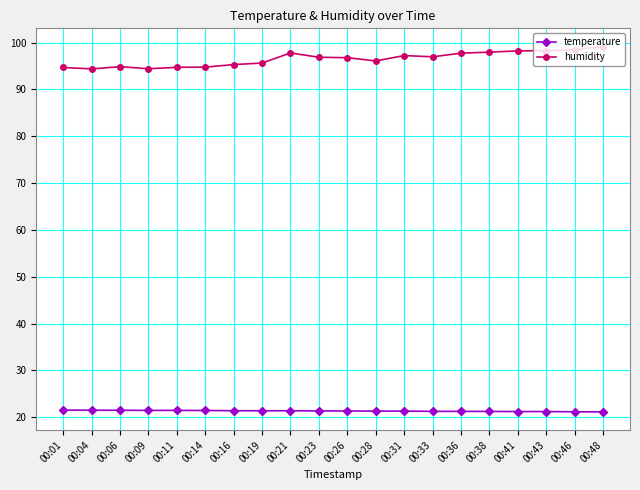

What is the total value across all series at 00:21?

119.2